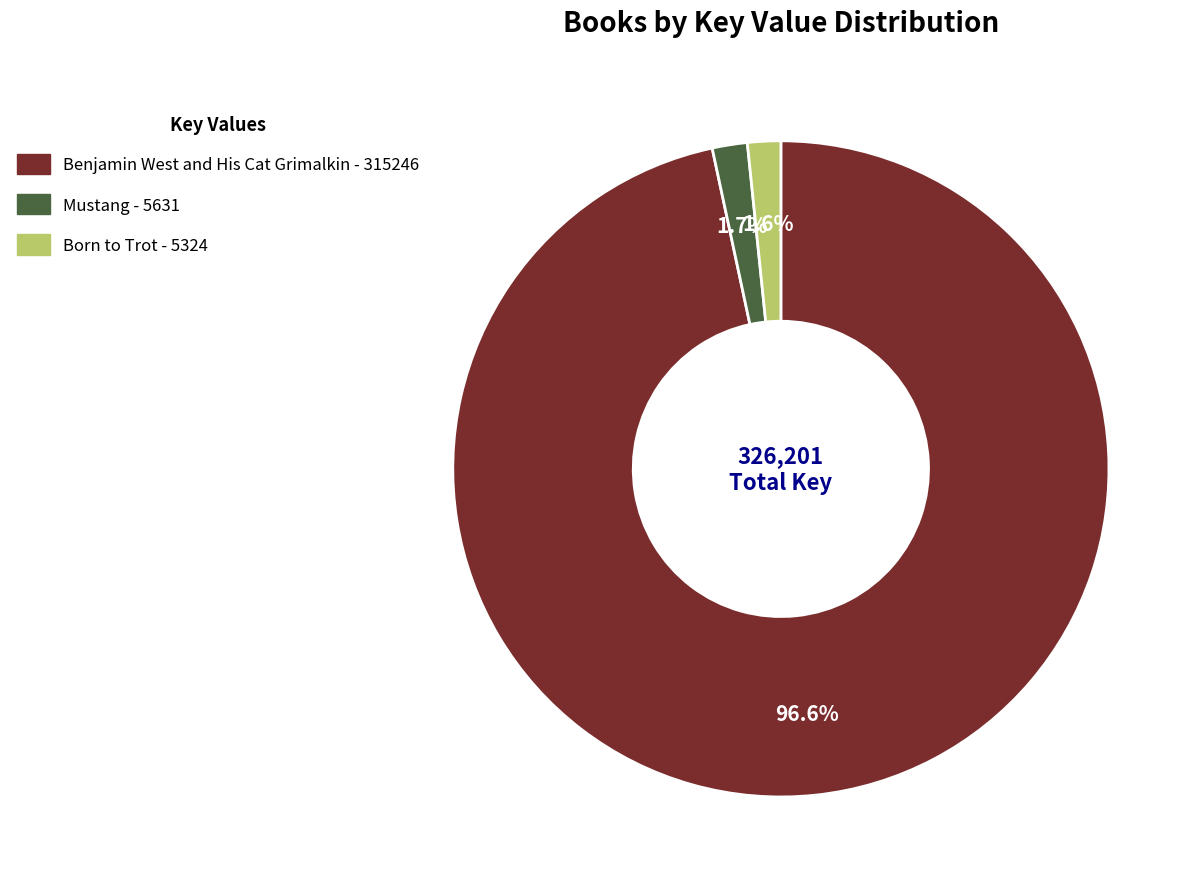

To the nearest percent, what portion does Born to Trot represent?

2%